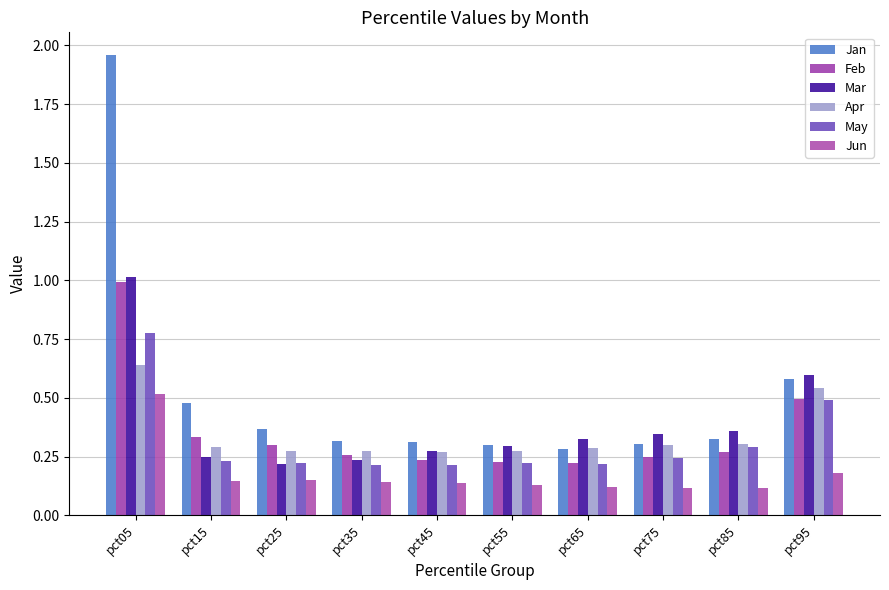

List the labels in order of Feb value, smallest first.

pct65, pct55, pct45, pct75, pct35, pct85, pct25, pct15, pct95, pct05